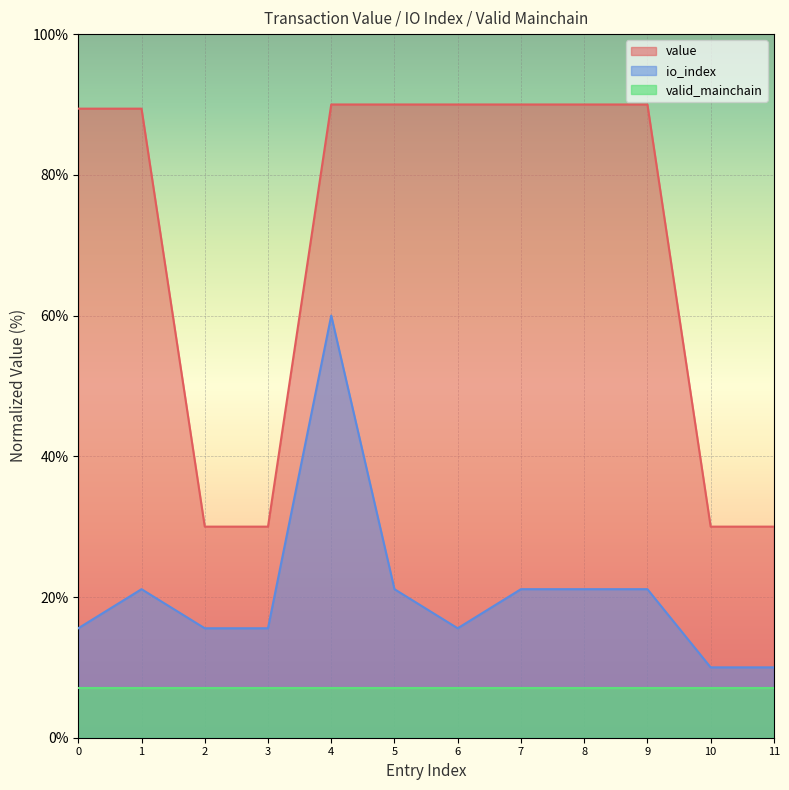

Which series changed the most between 1 and 4?

io_index